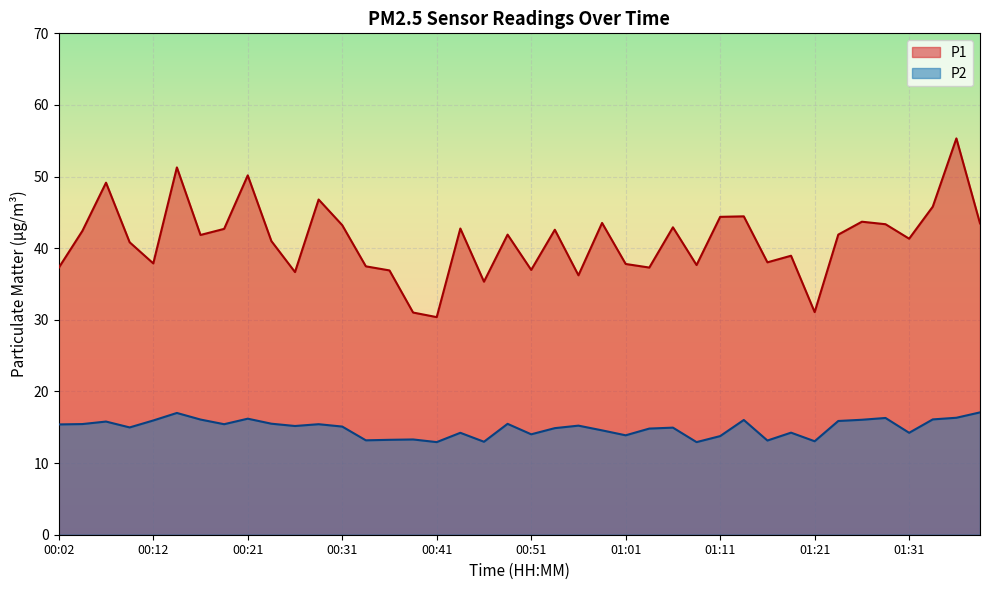

Which series has the widest spread of values?

P1